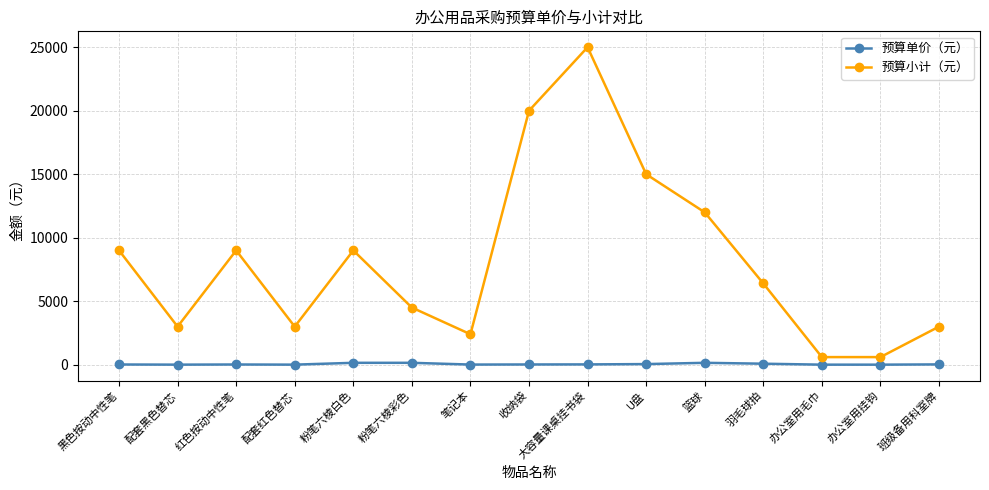

What are all the series names shown in the legend?

预算单价（元）, 预算小计（元）